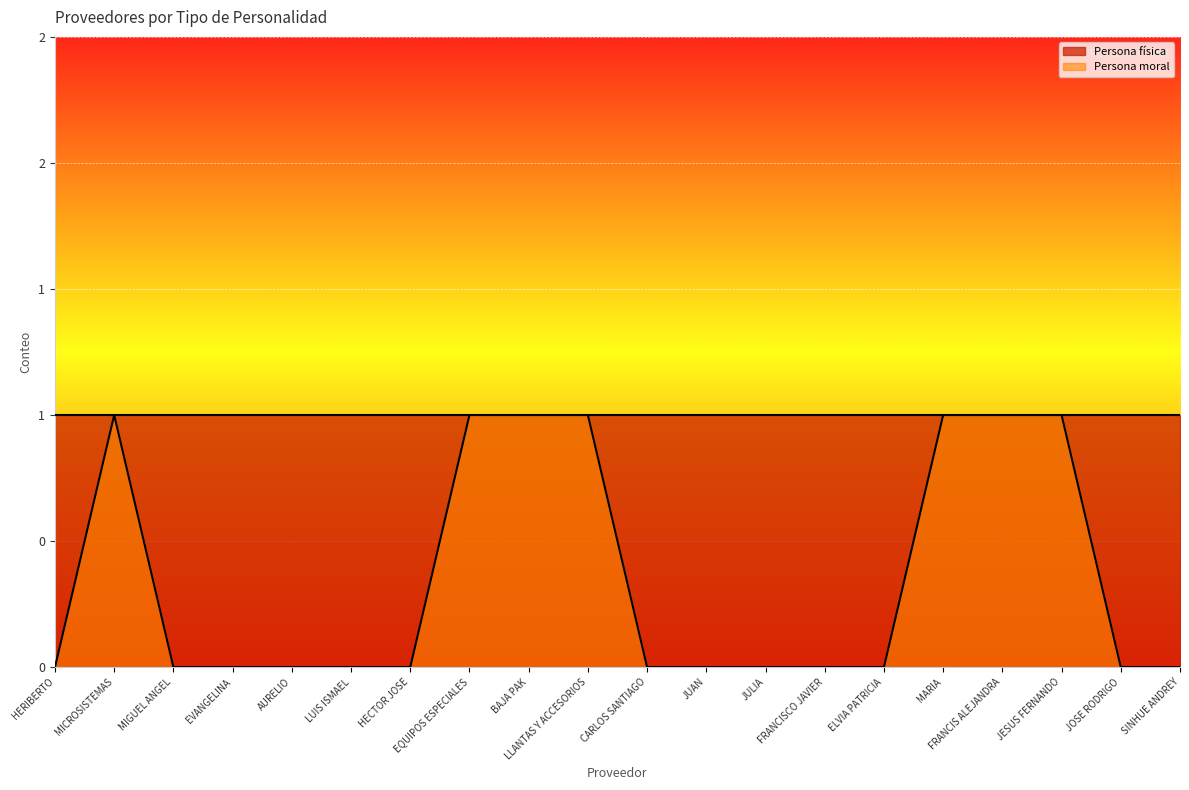

What is the label of the 13th point from the left?

JULIA